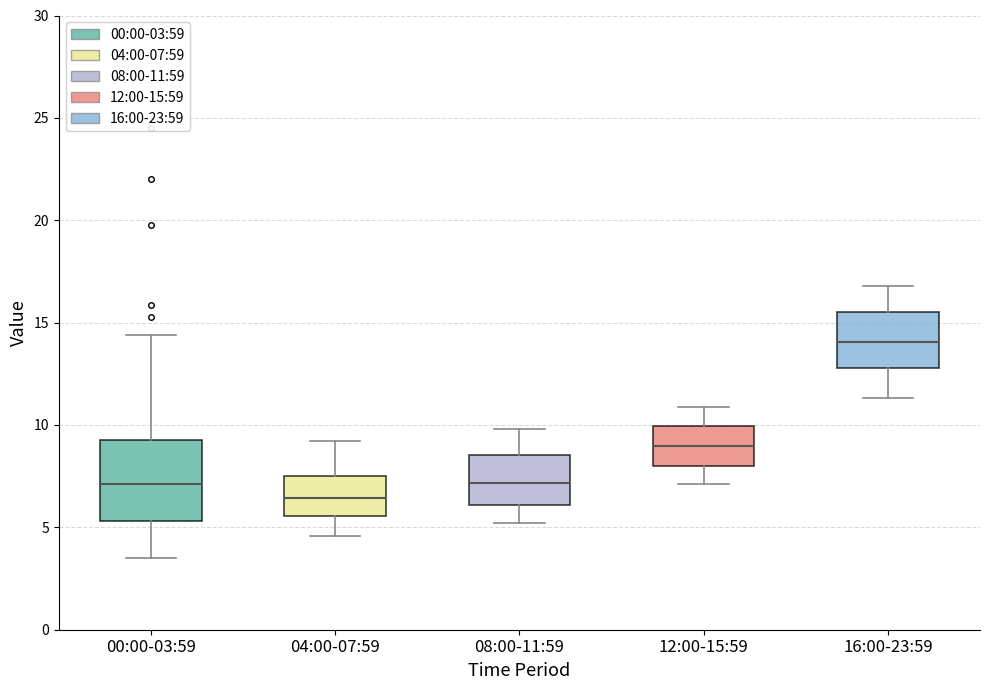

Reading left to right, transcribe this box plot: for each box, give where its median line is, the range the box spans, and where its two whiskers end, as read against the y-axis. The values are not printed on the chart, so give them approximately, as read against the axis.

00:00-03:59: median 7.0, box 5.5 to 9.5, whiskers 3.5 to 14.5
04:00-07:59: median 6.5, box 5.5 to 7.5, whiskers 4.5 to 9.0
08:00-11:59: median 7.0, box 6.0 to 8.5, whiskers 5.0 to 10.0
12:00-15:59: median 9.0, box 8.0 to 10.0, whiskers 7.0 to 11.0
16:00-23:59: median 14.0, box 13.0 to 15.5, whiskers 11.5 to 17.0